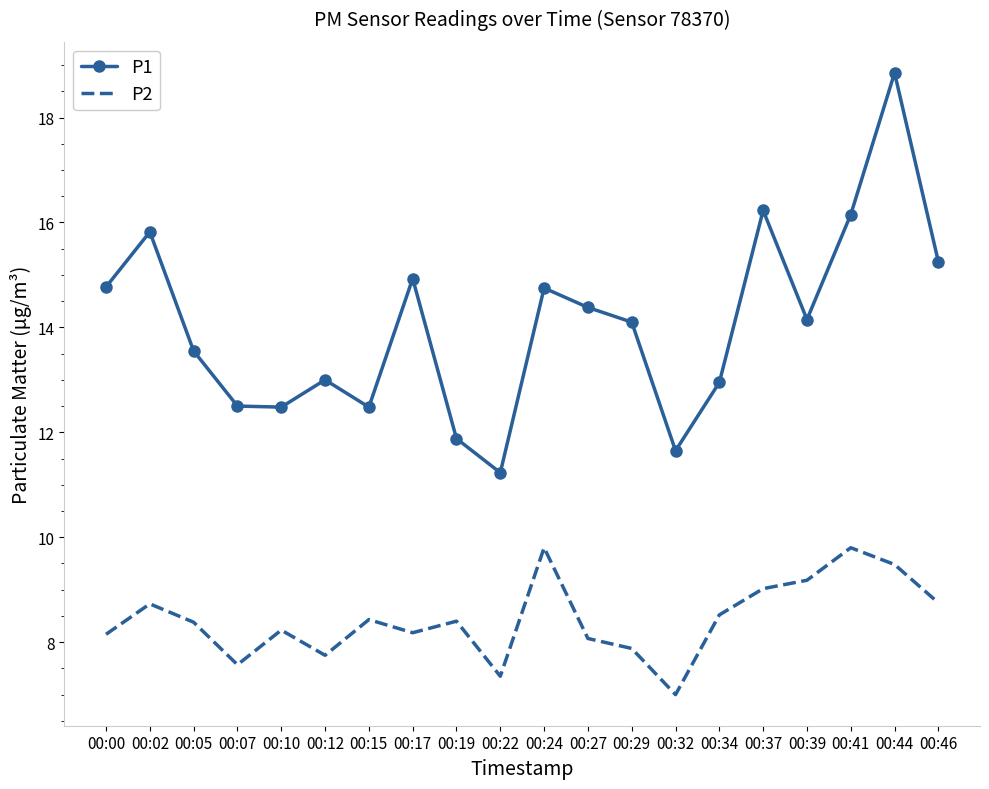

At which label does P2 reach its minimum?

00:32